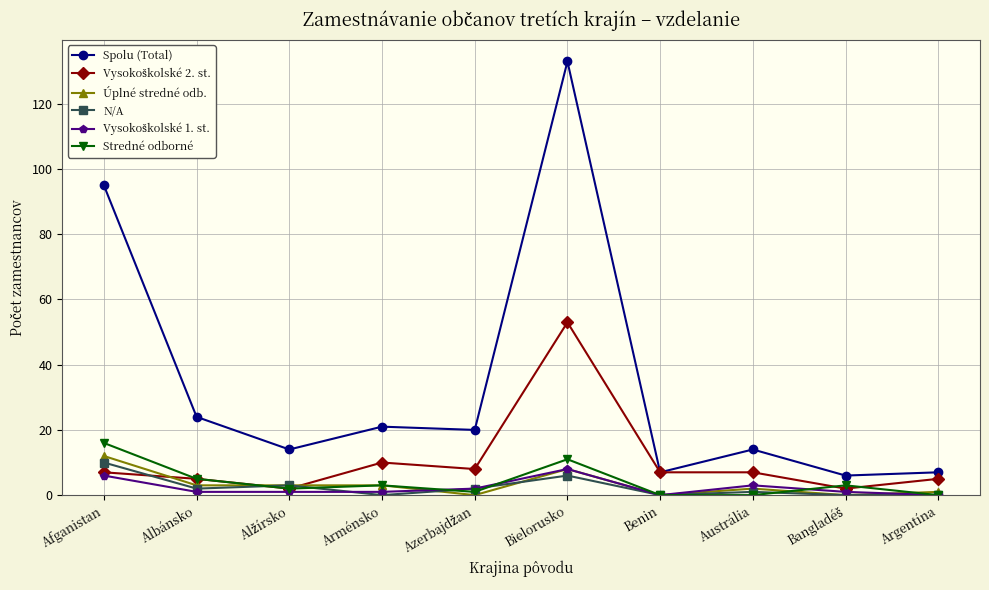

Which label corresponds to the largest value in the chart?

Bielorusko